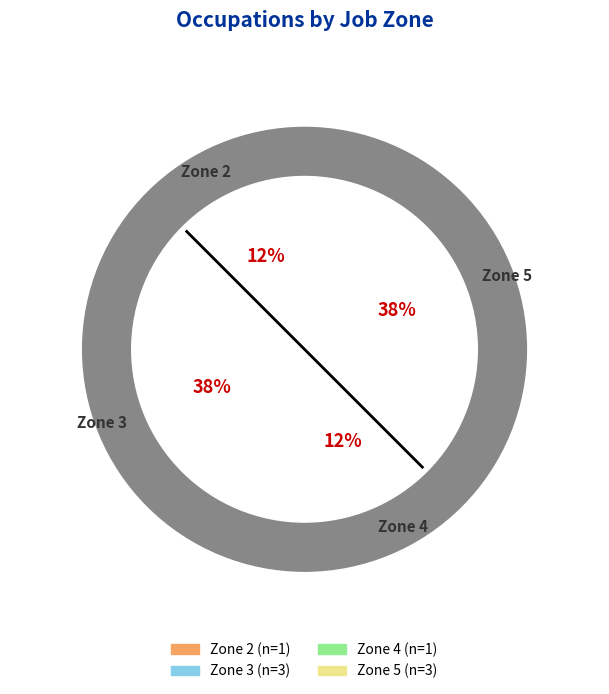

What portion of the pie excludes Zone 2?

87.5%